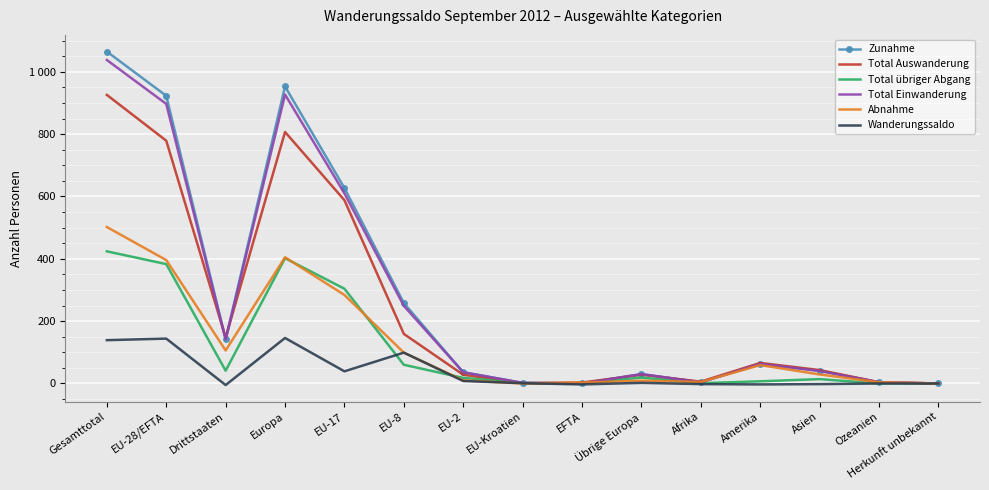

What are all the series names shown in the legend?

Zunahme, Total Auswanderung, Total übriger Abgang, Total Einwanderung, Abnahme, Wanderungssaldo